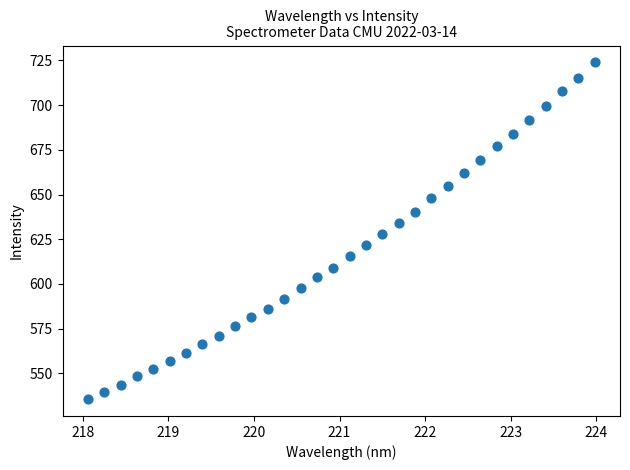

What is the range of X values (max minus min)?

5.9